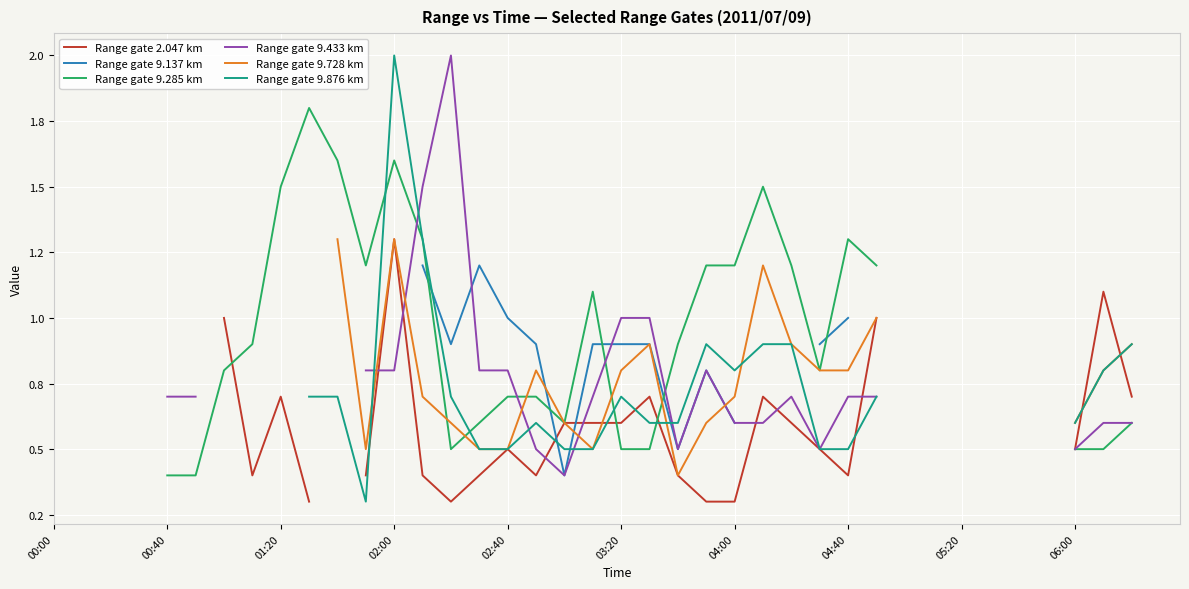

Rank the series at 10 from lowest to highest value.

Range gate 9.876 km, Range gate 2.047 km, Range gate 9.137 km, Range gate 9.285 km, Range gate 9.433 km, Range gate 9.728 km